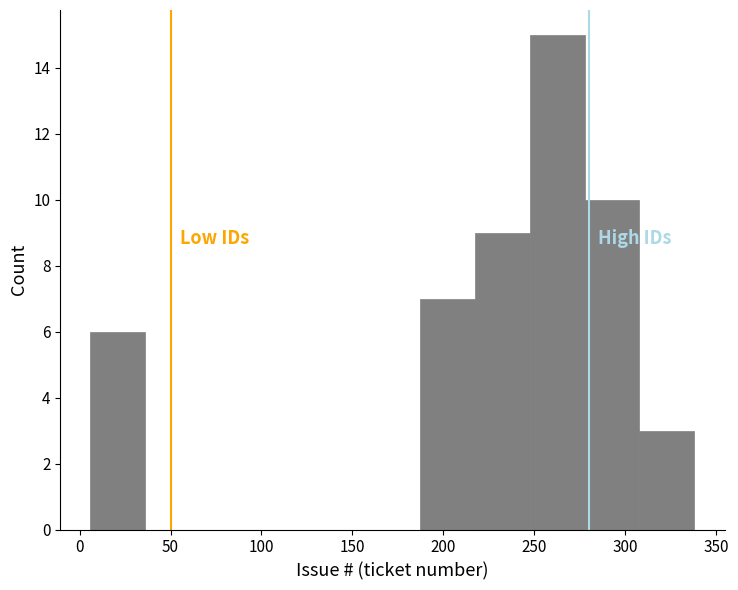

Reading left to right, list every bar in this chart as the range it spans on the x-axis followed by its height. Neither the bar edges nor the heights are printed on the chart, so give them approximately, as read against the axes.

5 to 35: 6
35 to 65: 0
65 to 95: 0
95 to 125: 0
125 to 155: 0
155 to 185: 0
185 to 215: 7
215 to 245: 9
245 to 280: 15
280 to 310: 10
310 to 340: 3